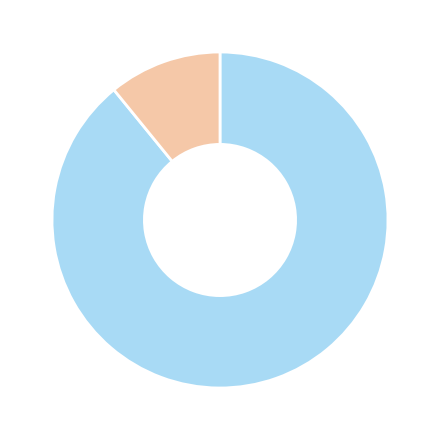

Is there a majority slice in this chart?

Yes